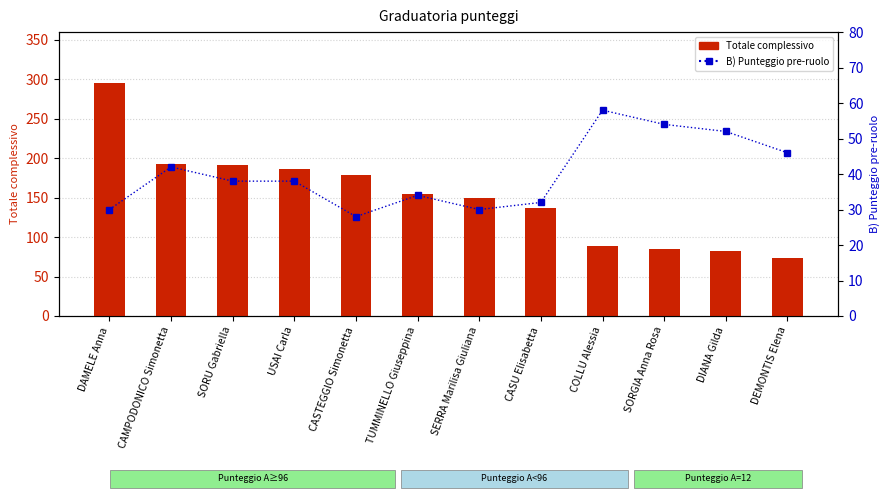

What are all the series names shown in the legend?

Totale complessivo, B) Punteggio pre-ruolo